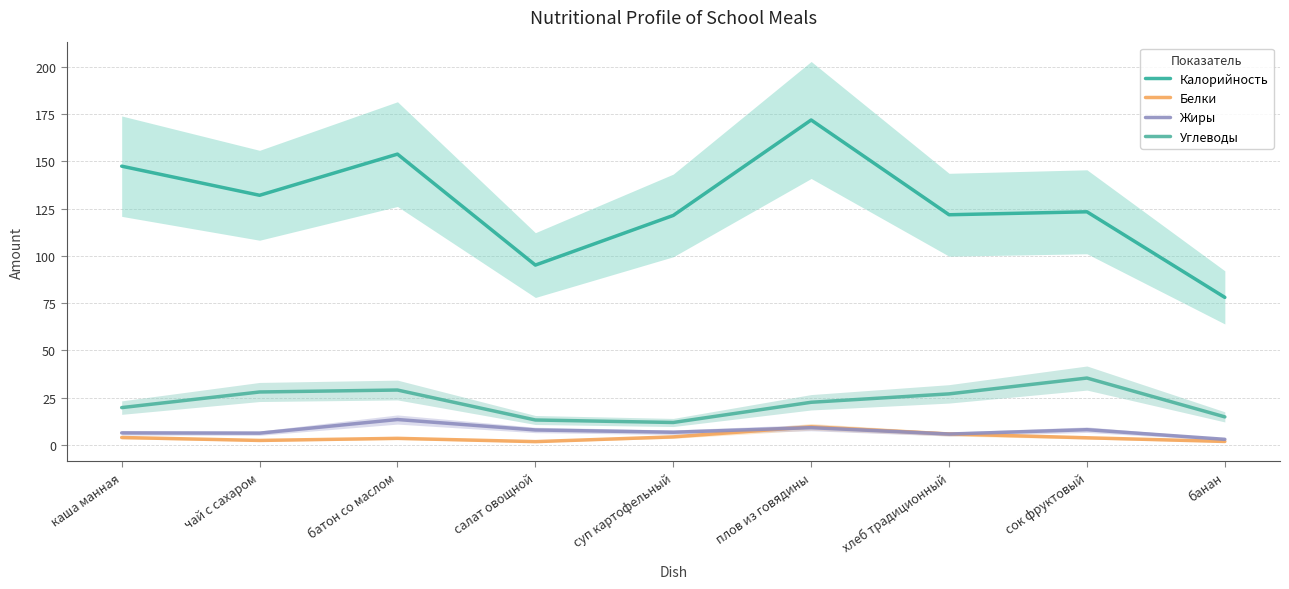

What is the total value across all series at сок фруктовый?

170.7